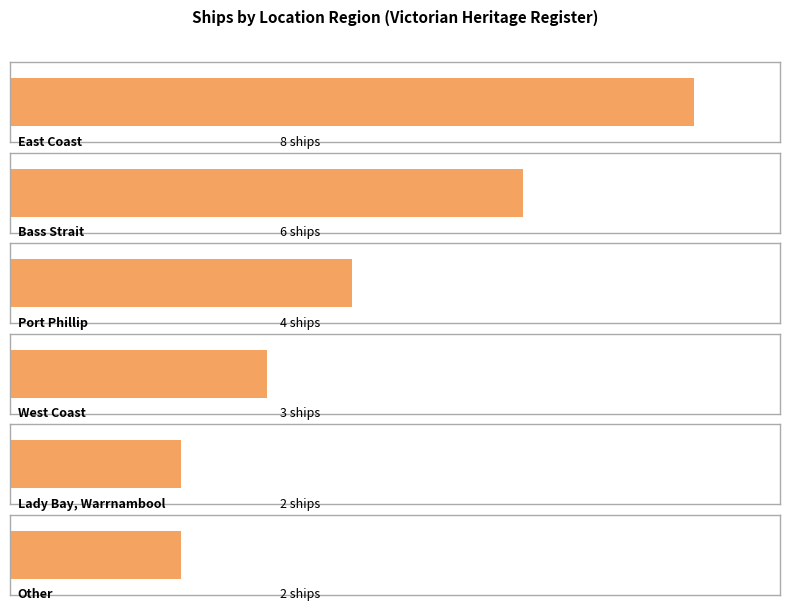

Where does the data first go above 3?

East Coast